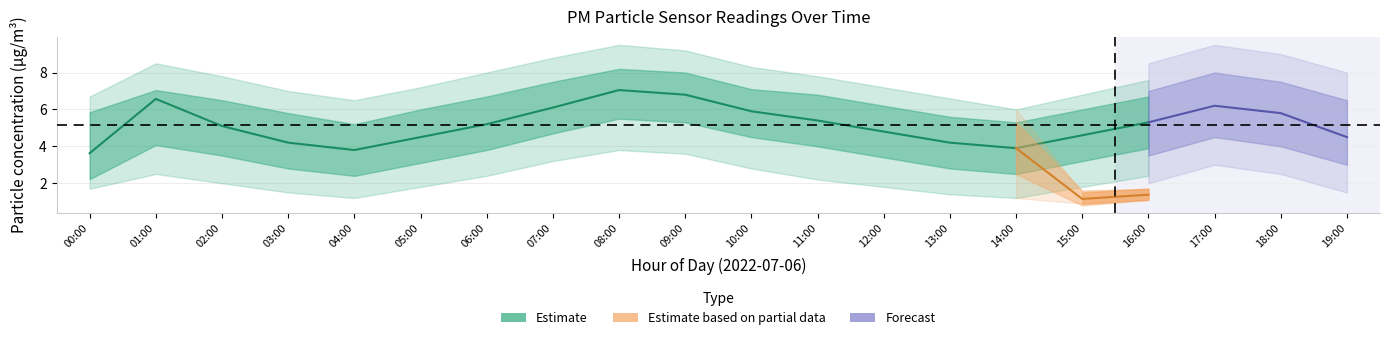

At which label does P1 first exceed 5?

01:00